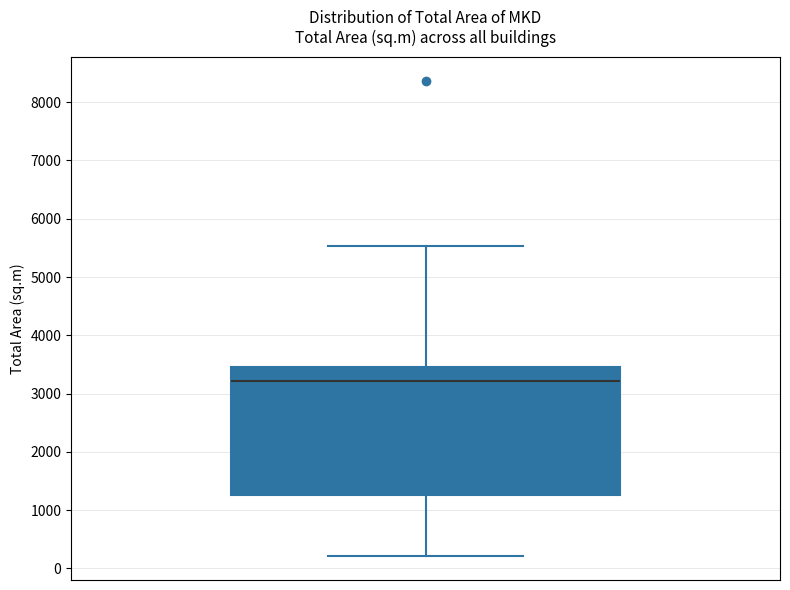

Read this box plot against the y-axis: the position of the median line, the range covered by the box, and the ends of both whiskers. The values are not printed on the chart, so give them approximately, as read against the axis.

median 3200, box 1300 to 3500, whiskers 200 to 5500